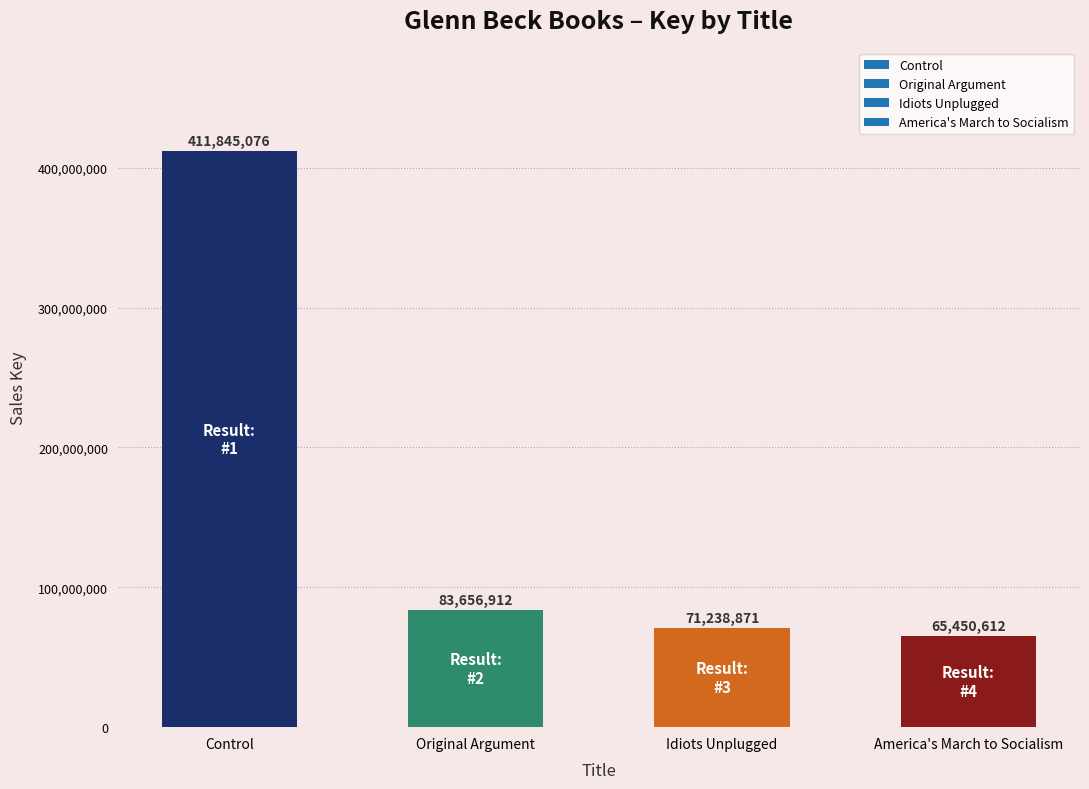

At which category does the chart reach its peak across all series?

Control